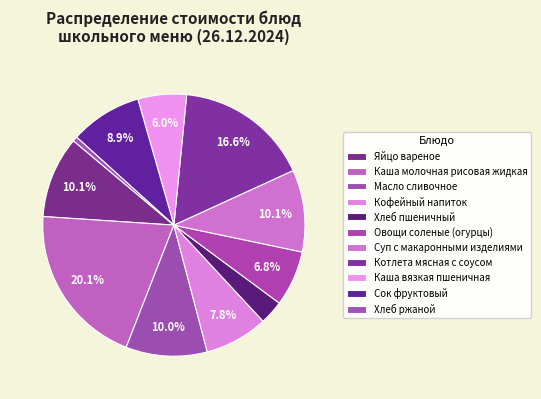

To the nearest percent, what is the combined percentage of Сок фруктовый and Овощи соленые (огурцы)?

16%